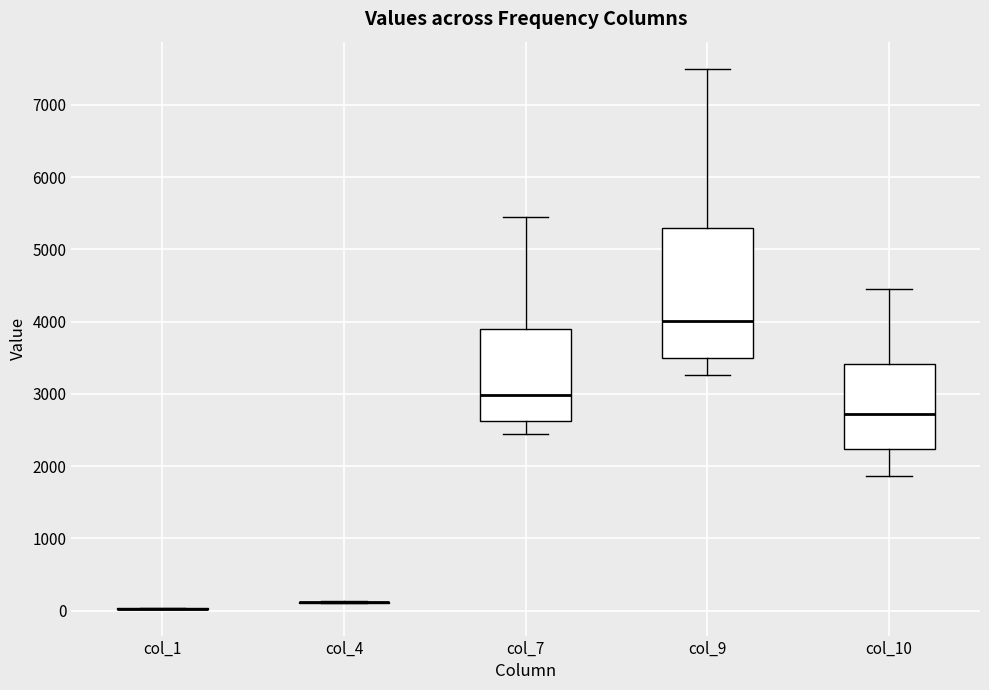

Comparing the boxes themselves (not the whiskers), which one is the tallest?

col_9